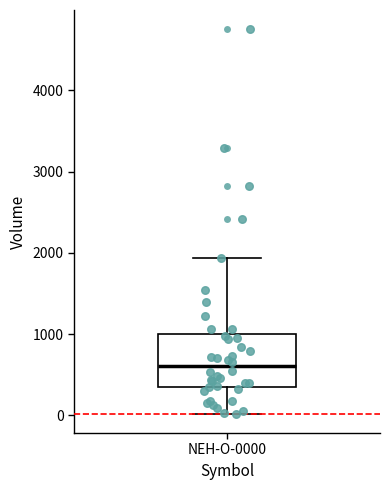

Where is the lower edge of the box for NEH-O-0000 on the y-axis? The values are not printed on the chart, so give them approximately, as read against the axis.

300